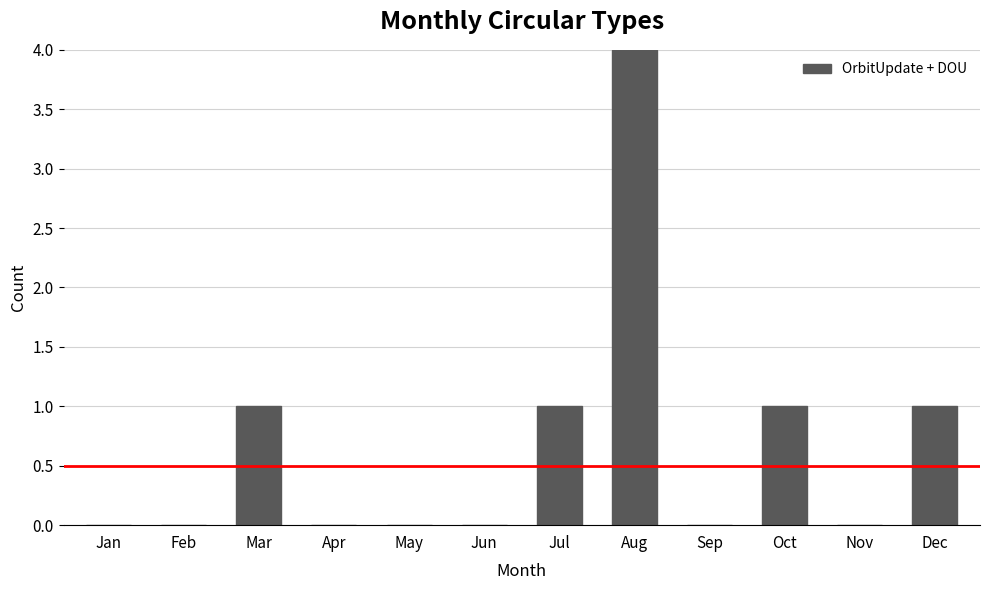

True or false: the data shows 0 at May.

True